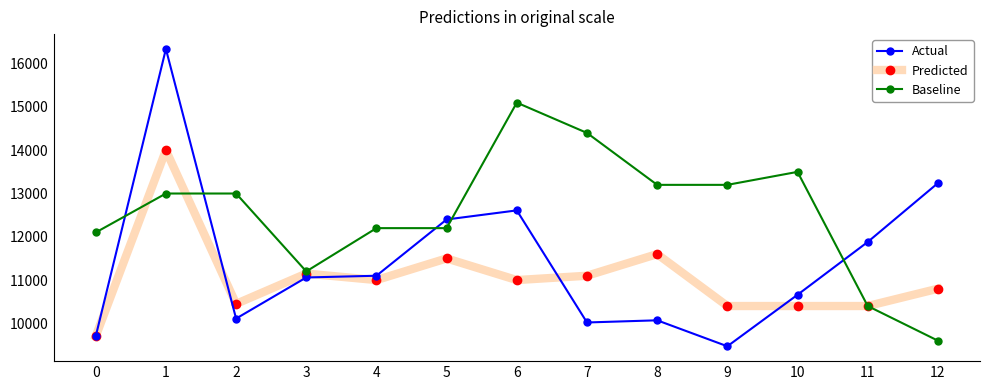

Where does the Actual series first go above 11060?

1